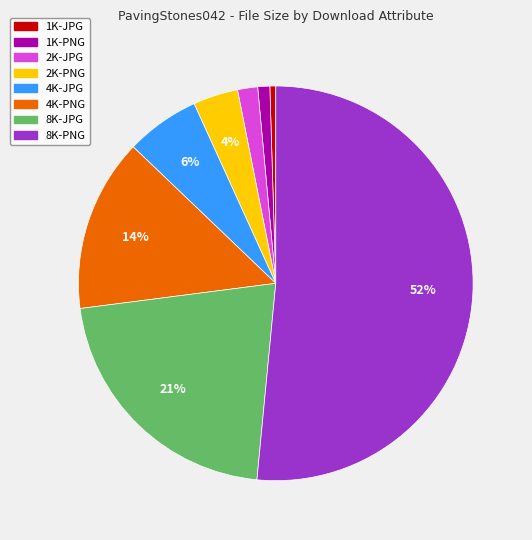

True or false: 8K-JPG accounts for 15% of the total.

False